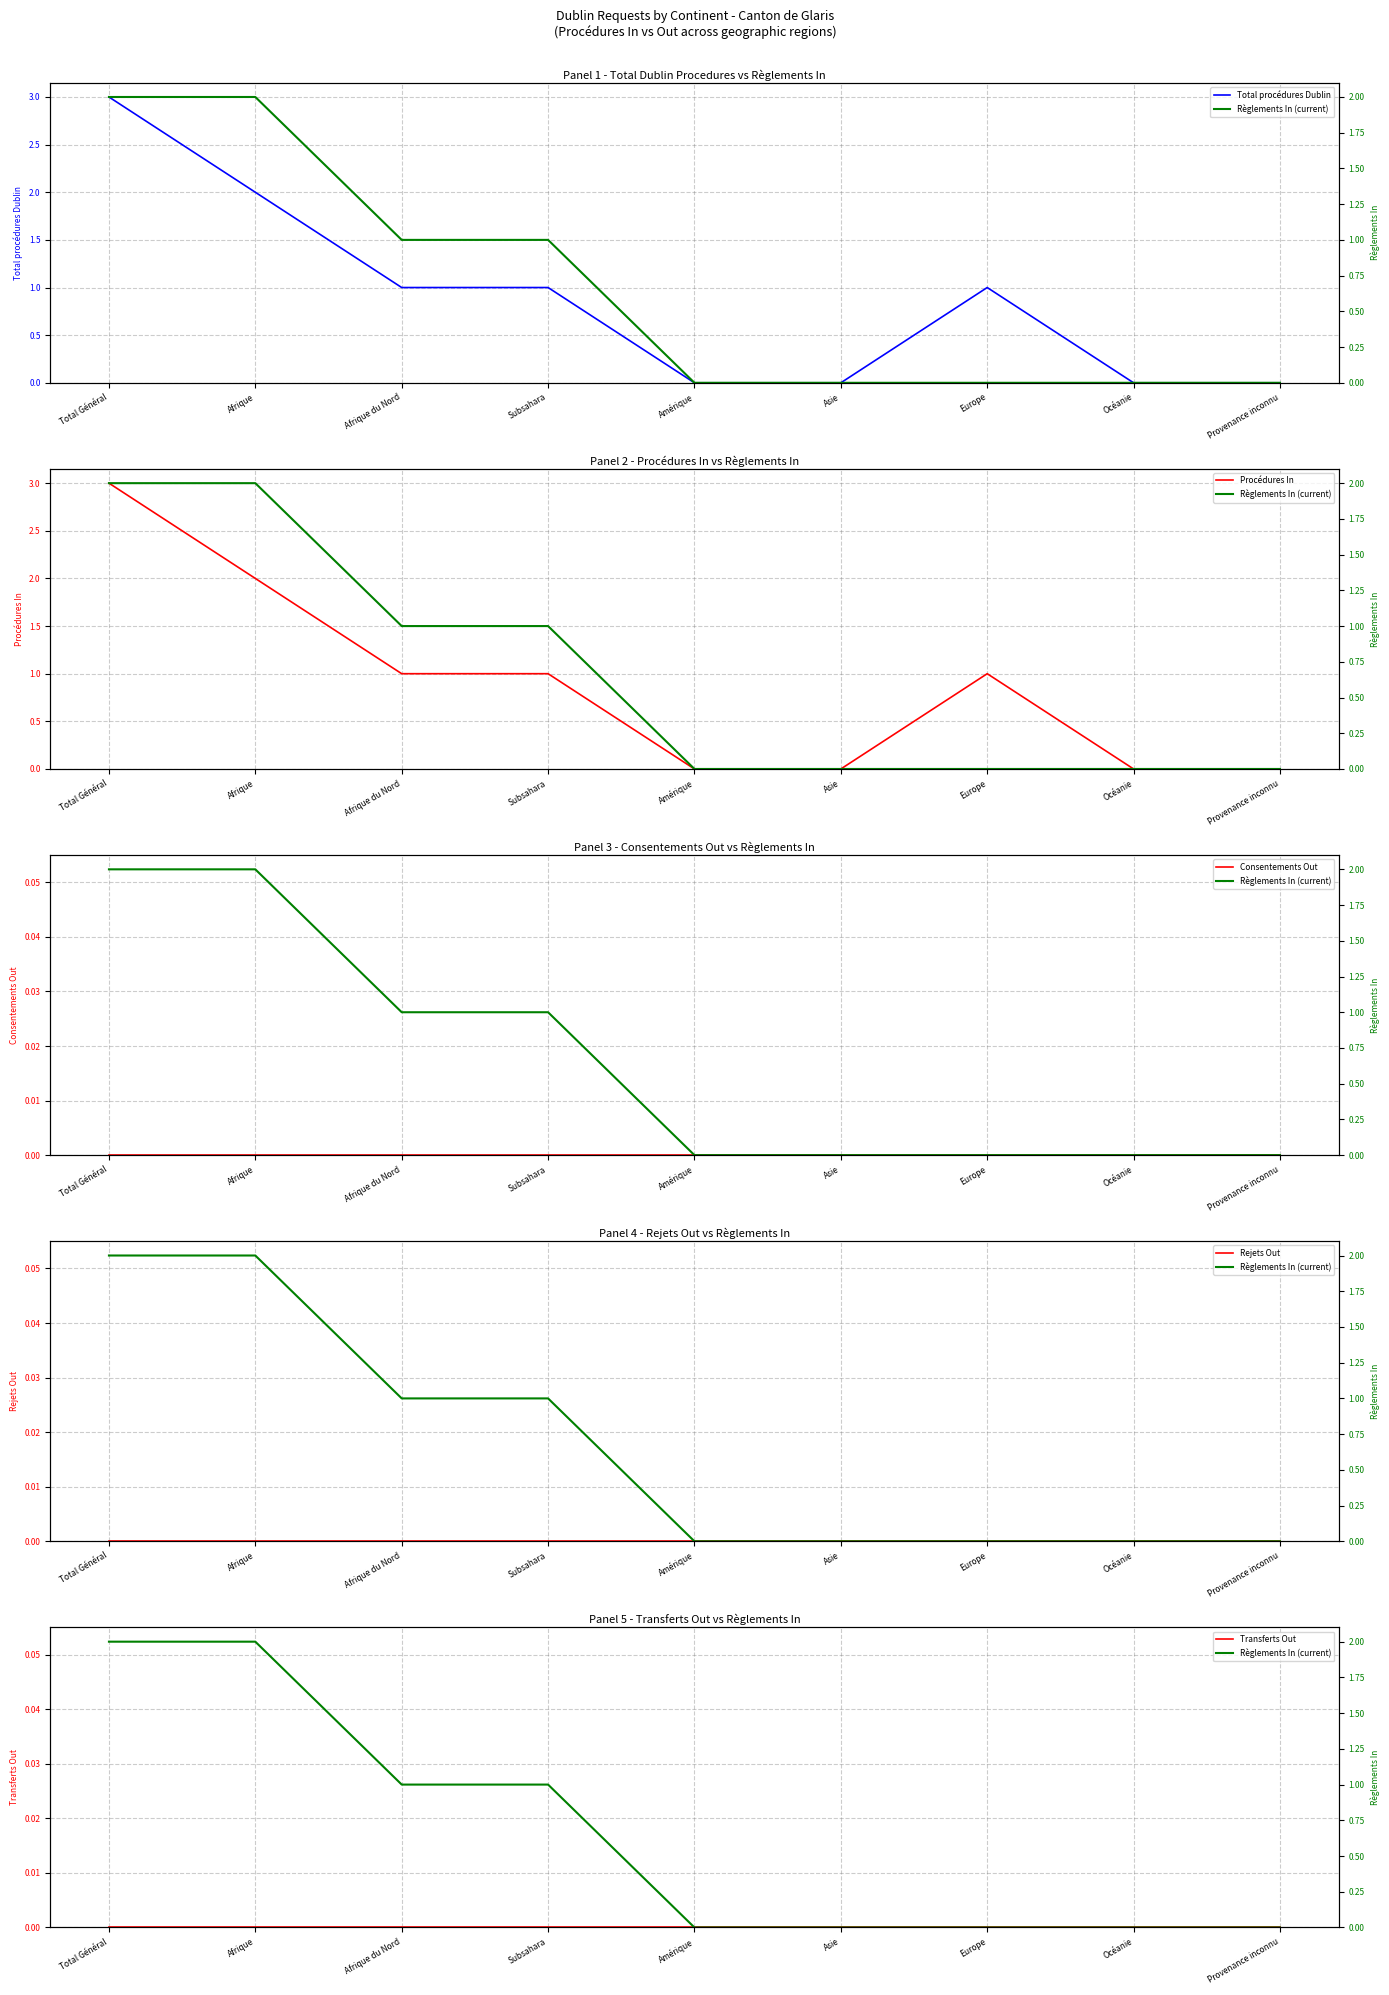

At which label is Consentements Out closest to 0?

Total Général